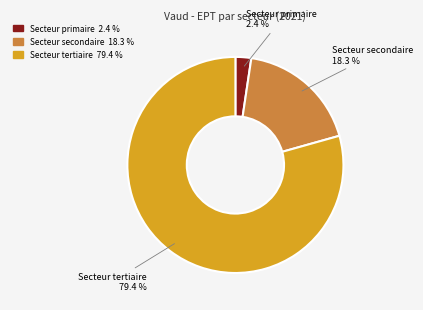

What percentage is the Secteur primaire slice, to the nearest percent?

2%